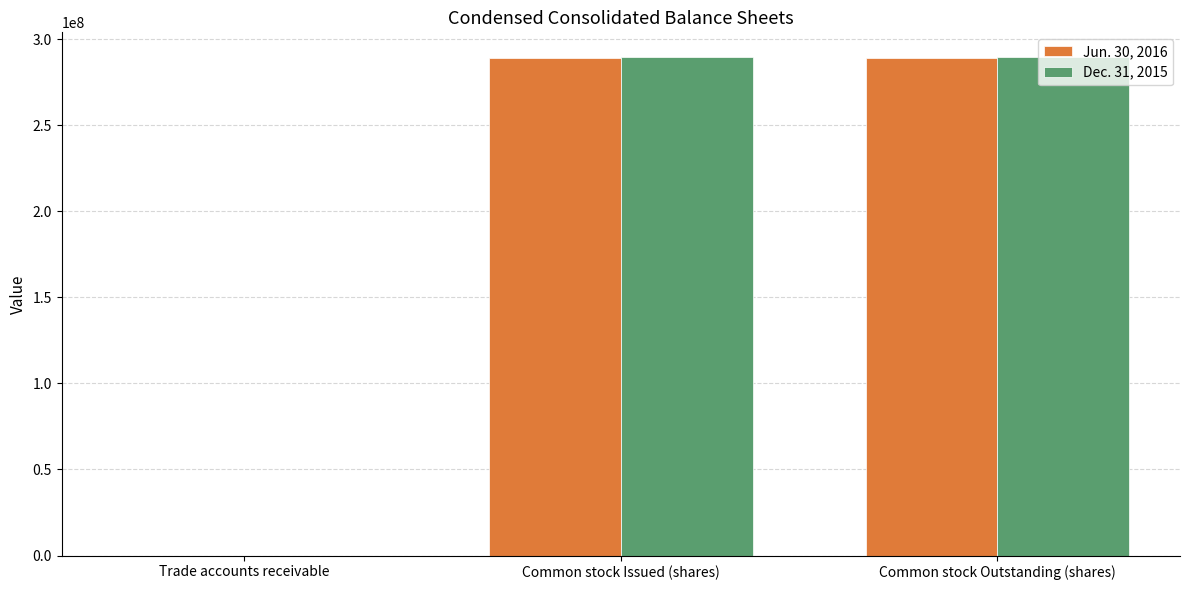

The value of Jun. 30, 2016 at Common stock Outstanding (shares) is 288945899. True or false?

True